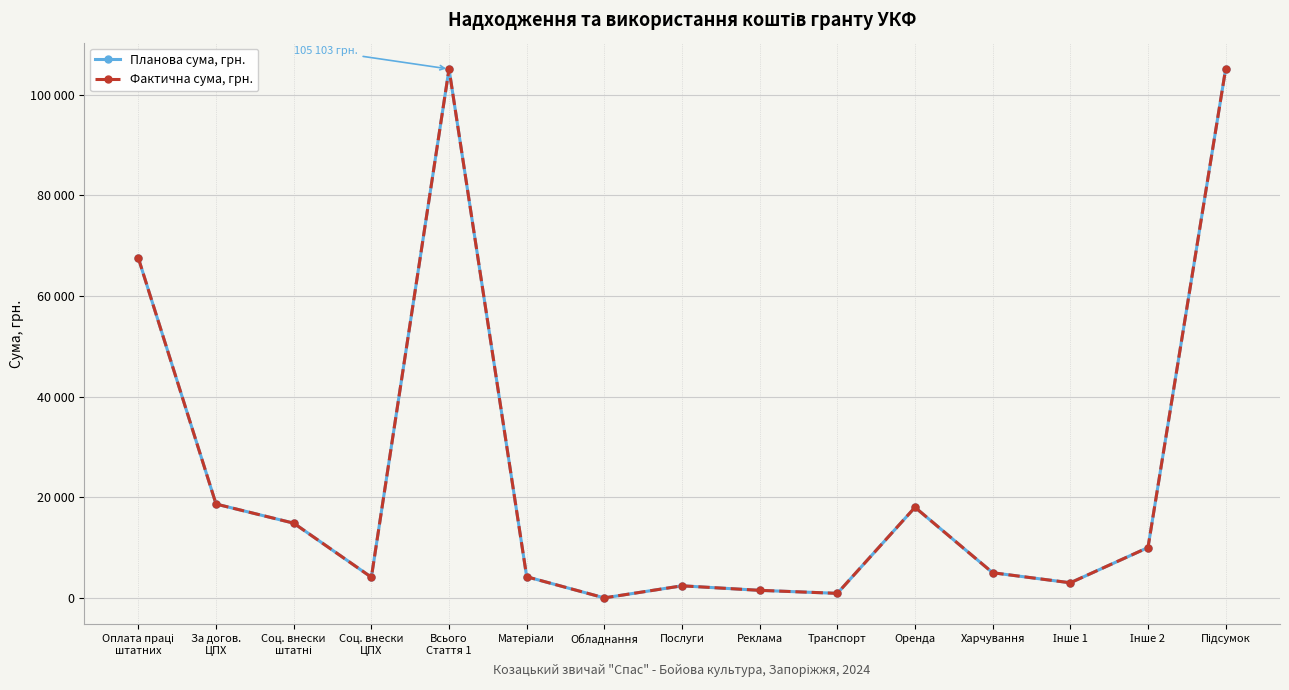

The value of Фактична сума, грн. at Транспорт is 900. True or false?

True